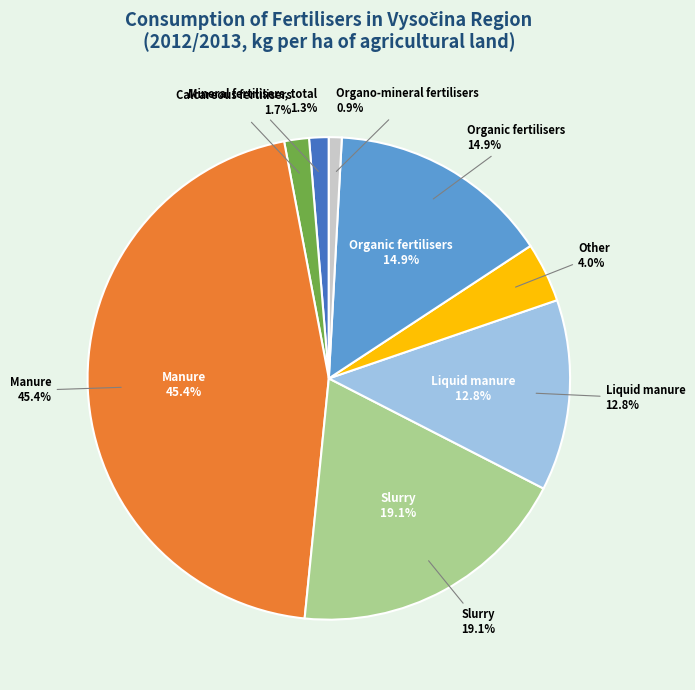

Between Calcareous fertilisers and Mineral fertilisers, total, which is larger?

Calcareous fertilisers